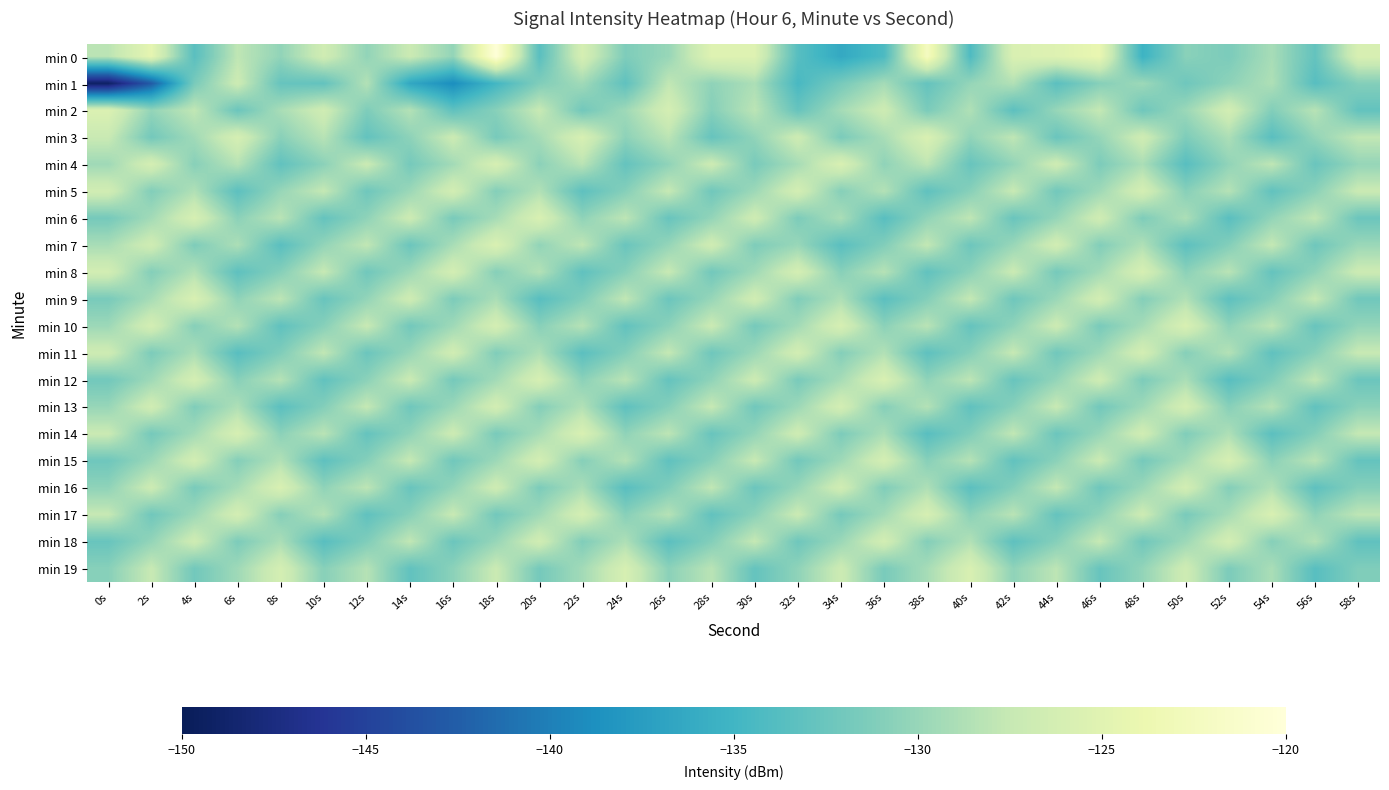

Count the number of data series in this chart.

20